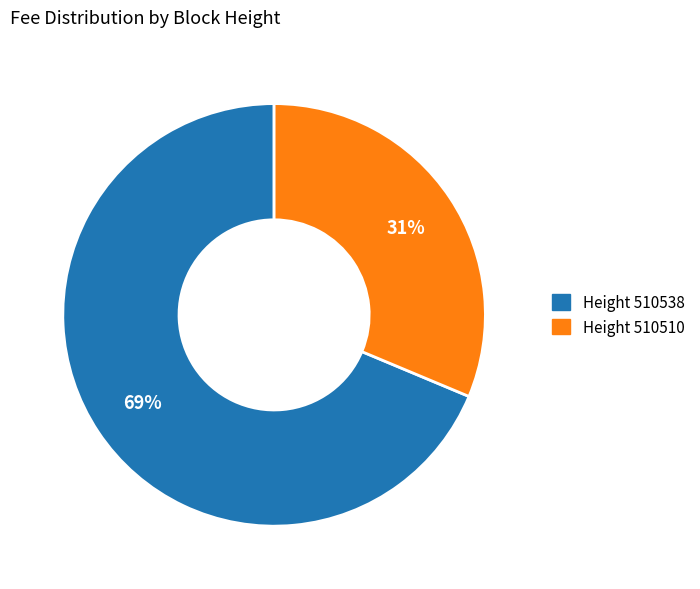

To the nearest percent, what is the average slice percentage?

50%